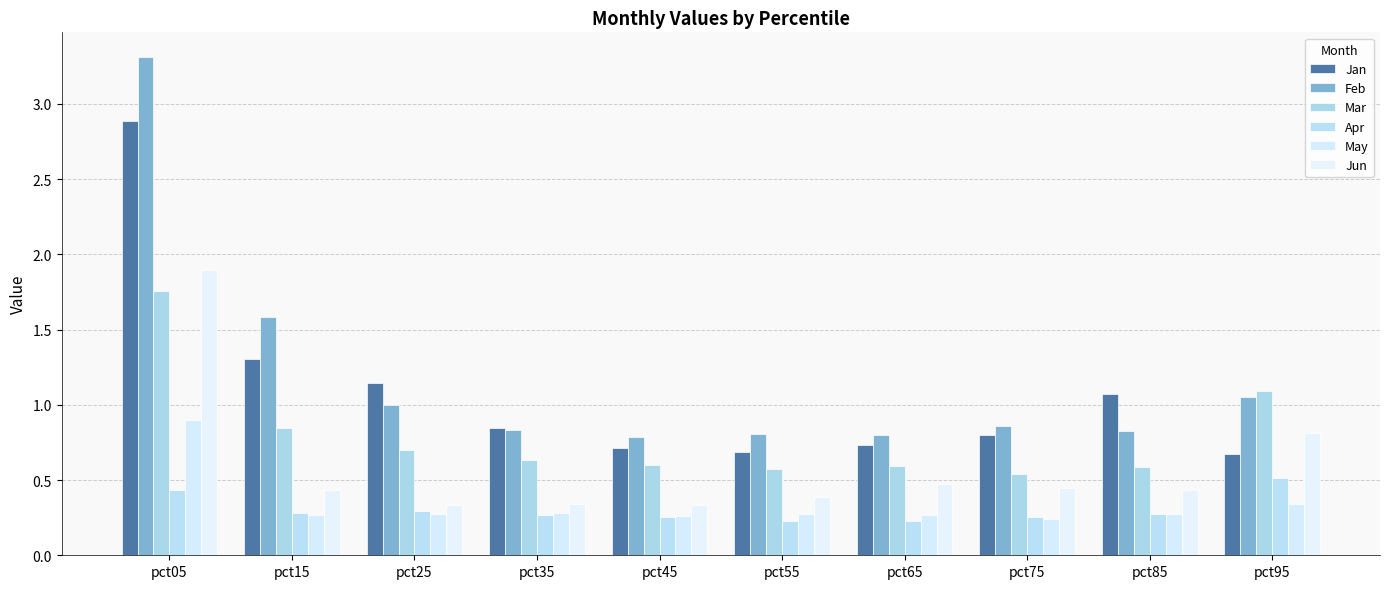

Reading left to right, extract all data points from this chart.

Jan: pct05=2.9	pct15=1.3	pct25=1.1	pct35=0.8	pct45=0.7	pct55=0.7	pct65=0.7	pct75=0.8	pct85=1.1	pct95=0.7
Feb: pct05=3.3	pct15=1.6	pct25=1.0	pct35=0.8	pct45=0.8	pct55=0.8	pct65=0.8	pct75=0.9	pct85=0.8	pct95=1.1
Mar: pct05=1.8	pct15=0.8	pct25=0.7	pct35=0.6	pct45=0.6	pct55=0.6	pct65=0.6	pct75=0.5	pct85=0.6	pct95=1.1
Apr: pct05=0.4	pct15=0.3	pct25=0.3	pct35=0.3	pct45=0.3	pct55=0.2	pct65=0.2	pct75=0.3	pct85=0.3	pct95=0.5
May: pct05=0.9	pct15=0.3	pct25=0.3	pct35=0.3	pct45=0.3	pct55=0.3	pct65=0.3	pct75=0.2	pct85=0.3	pct95=0.3
Jun: pct05=1.9	pct15=0.4	pct25=0.3	pct35=0.3	pct45=0.3	pct55=0.4	pct65=0.5	pct75=0.4	pct85=0.4	pct95=0.8